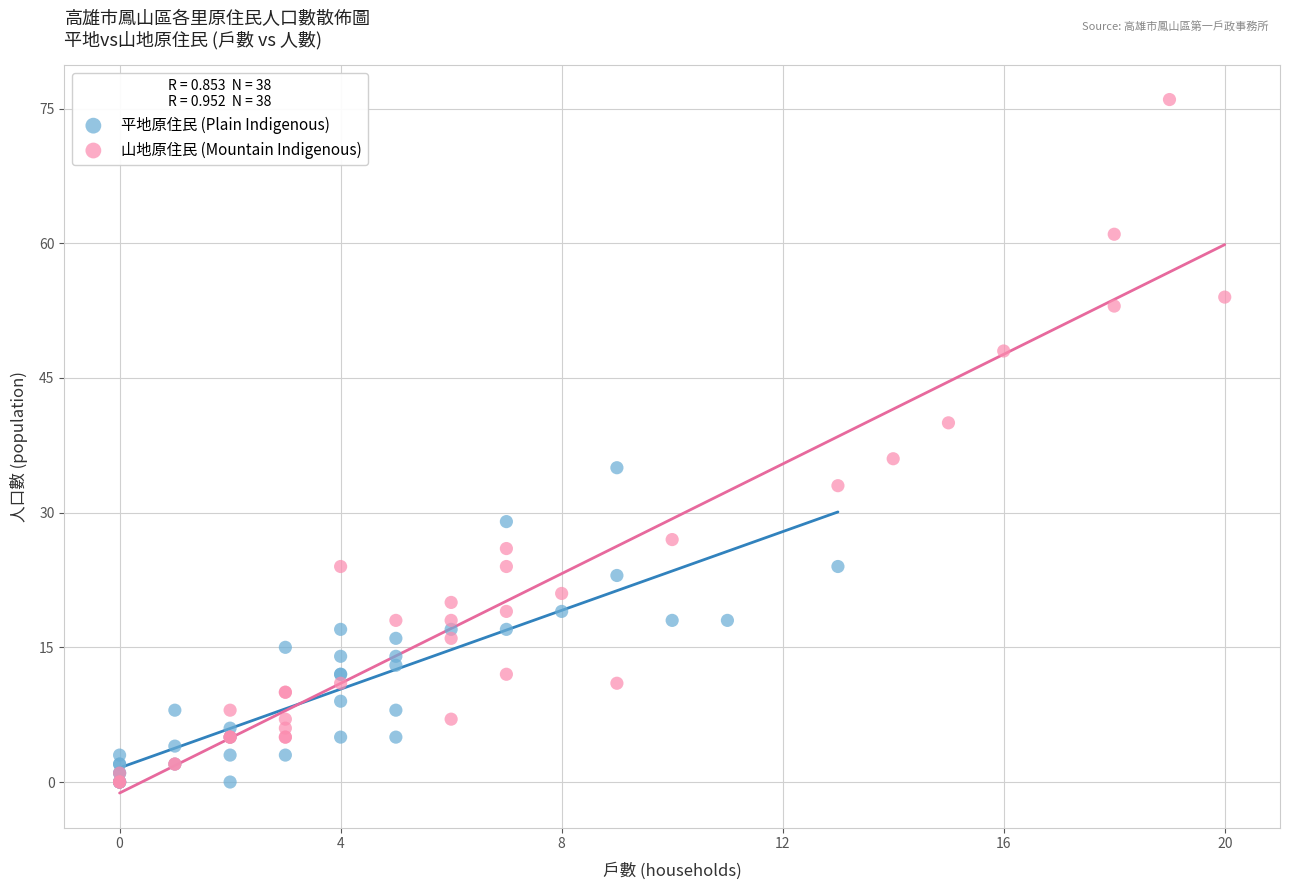

Which series has the largest Y range (max minus min)?

山地原住民 (Mountain Indigenous)